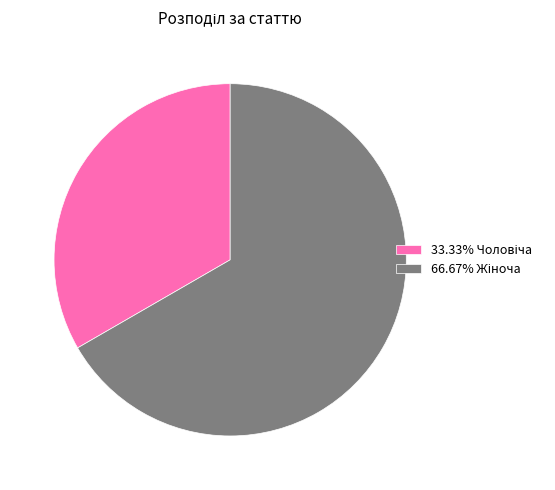

How many segments does this pie chart have?

2